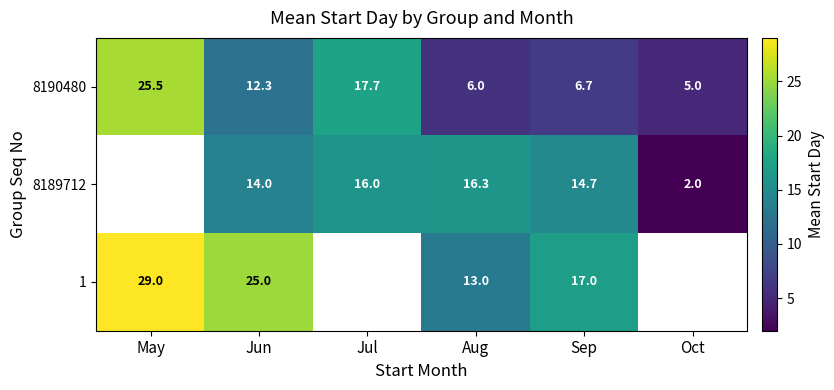

The 8190480 series shows 28.9 at Jul. True or false?

False